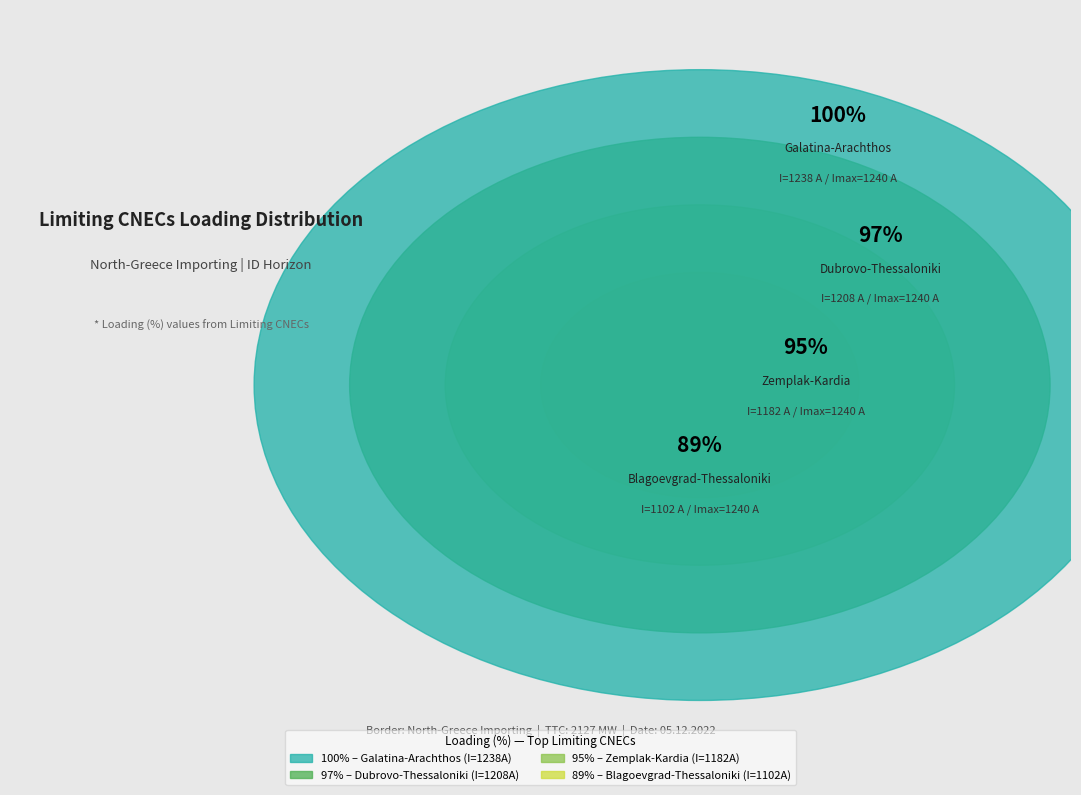

The N-1 400 kV Blagoevgrad-Thessaloniki slice represents 1% of the pie. True or false?

False